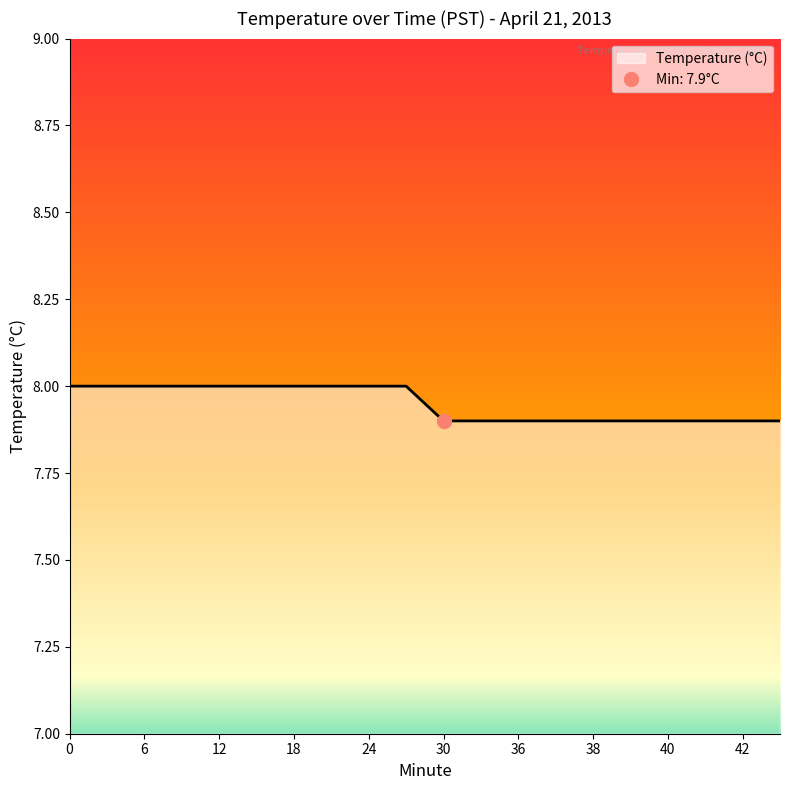

Between 24 and 30, which is larger?

24